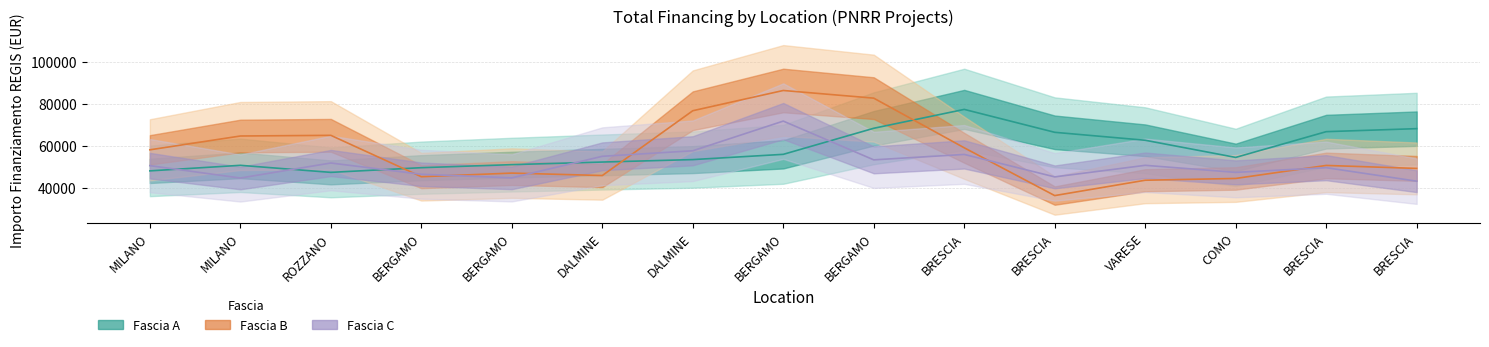

What is the label of the 15th point from the left?

BRESCIA